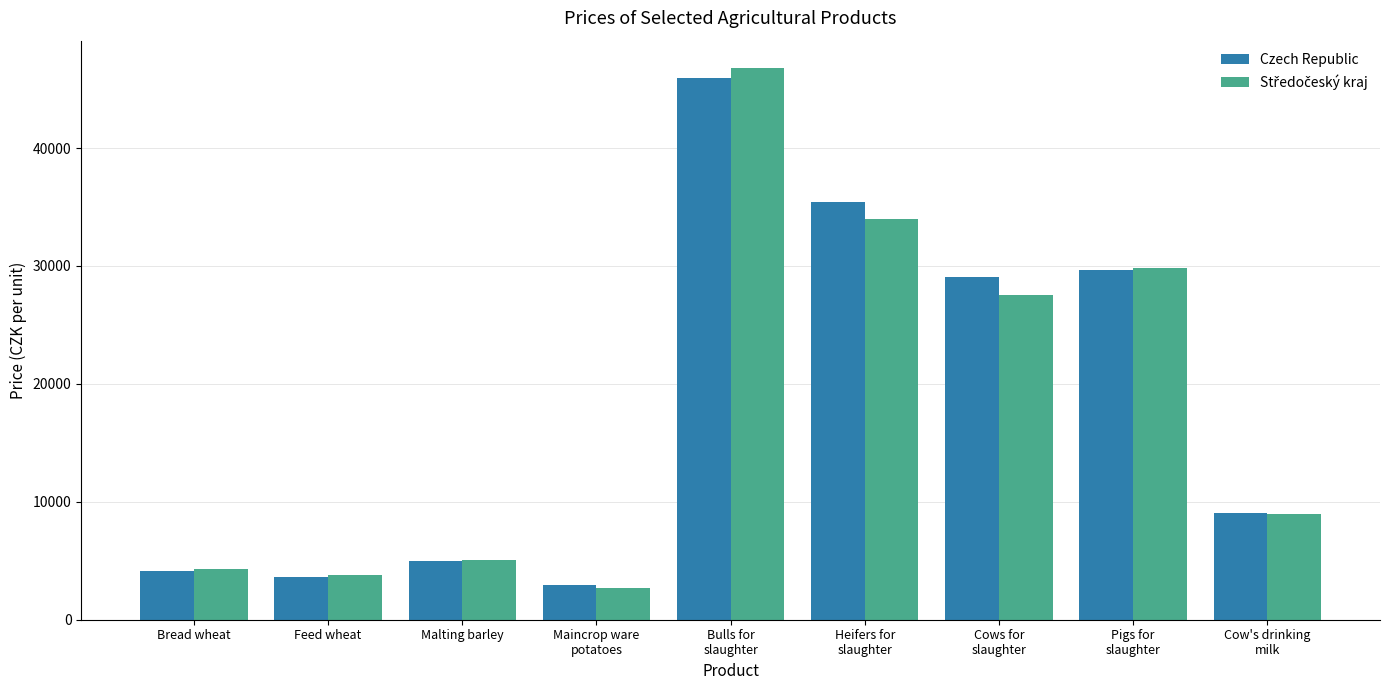

At which category is the sum across all series the highest?

Bulls for
slaughter